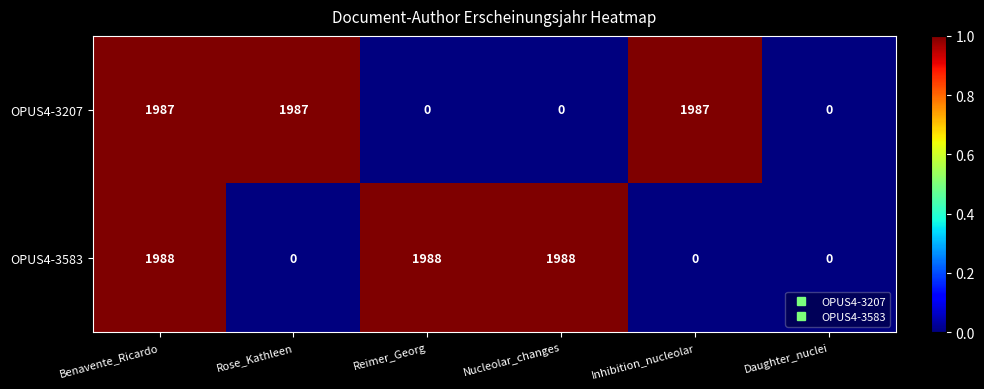

Rank the series by their maximum value, from lowest to highest.

OPUS4-3207, OPUS4-3583